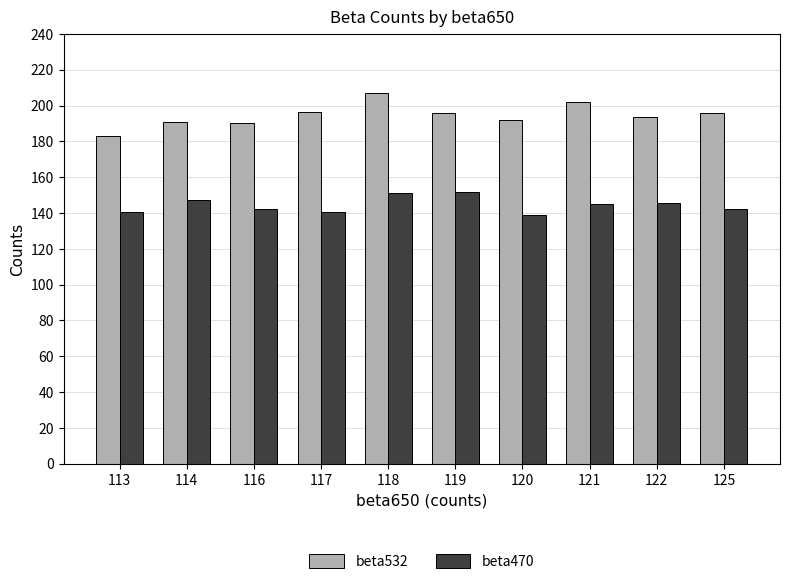

Where does the beta532 series first go above 196?

117